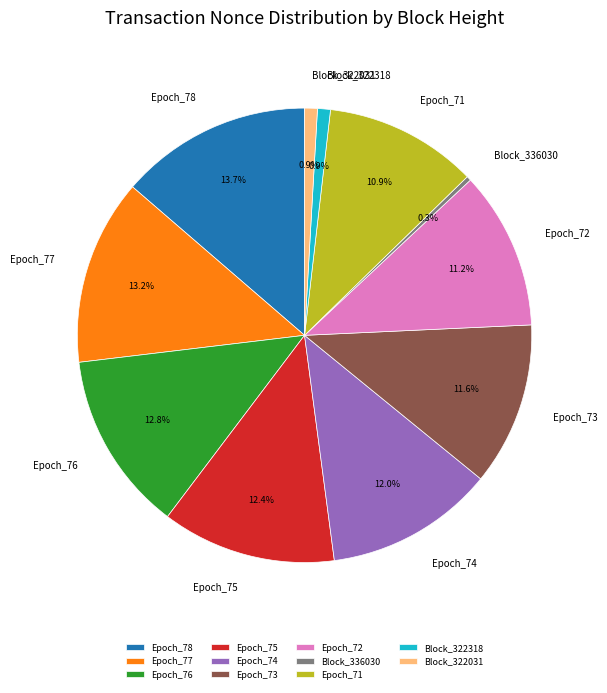

Combined, what portion of the pie is Epoch_75 and Epoch_71?

23.3%